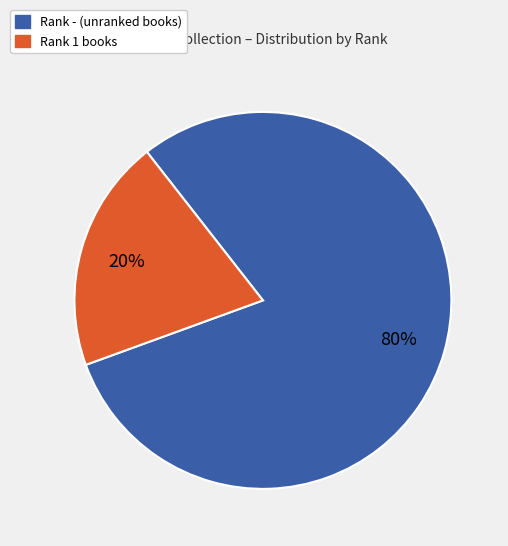

Is there a majority slice in this chart?

Yes